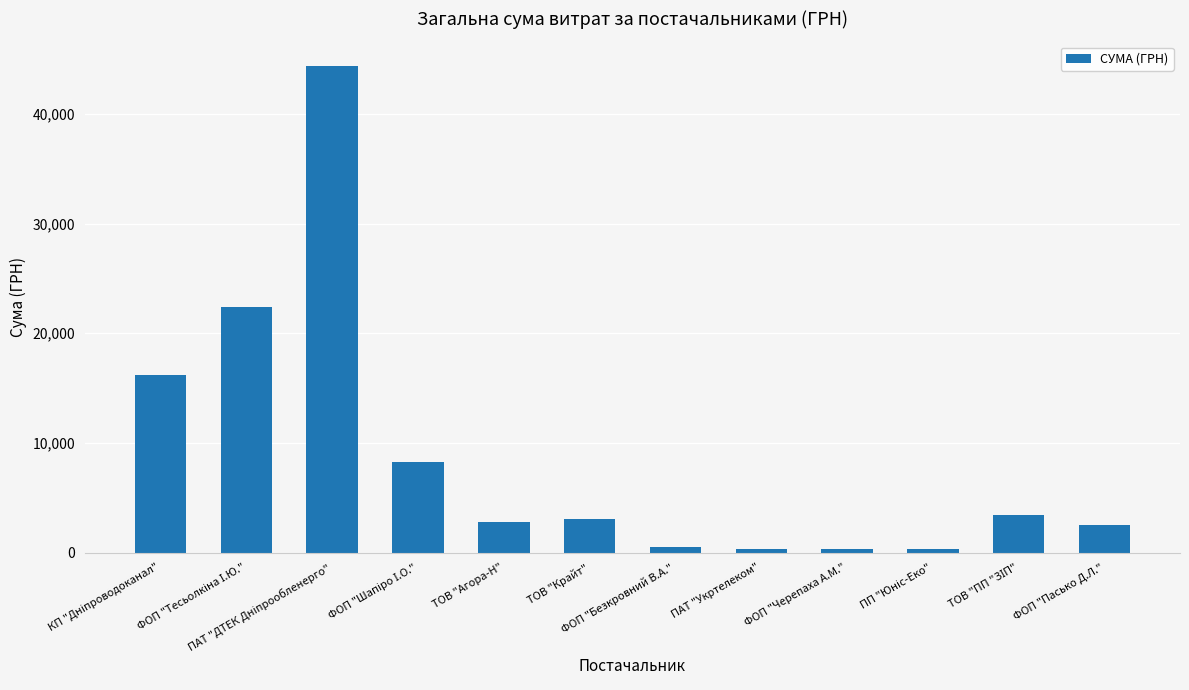

How many values are below 3069?

6